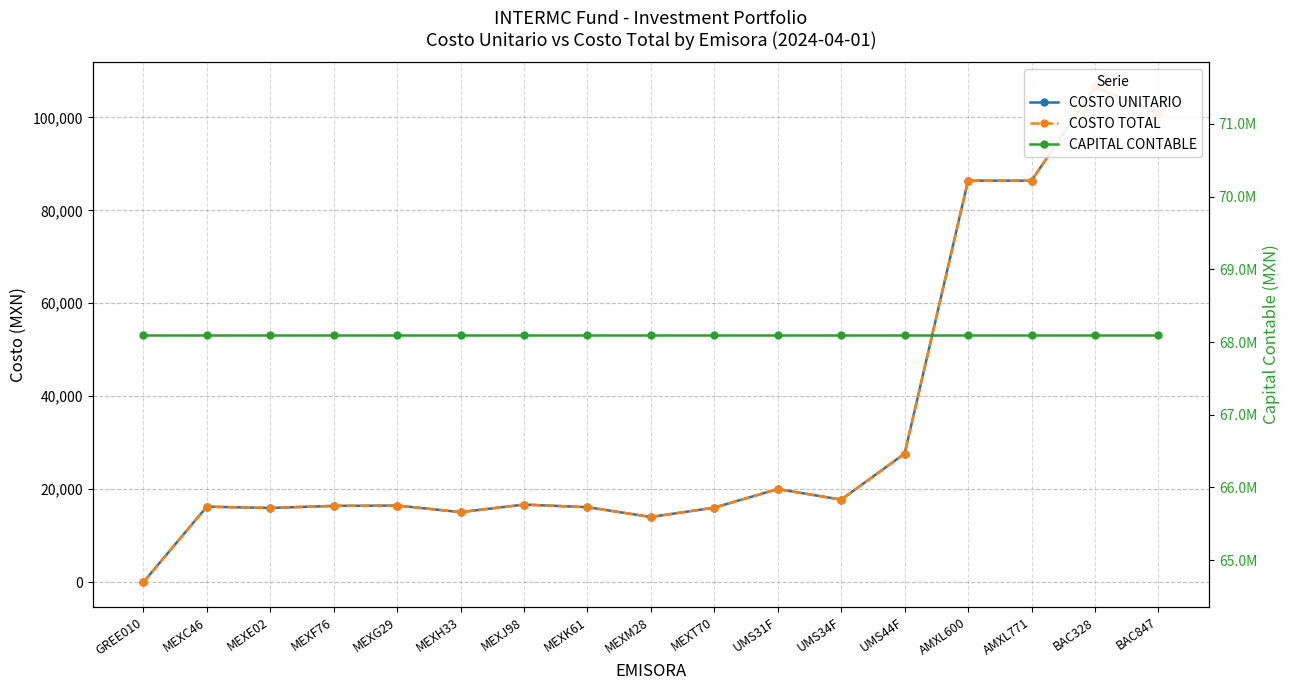

Is it true that COSTO TOTAL equals 17756.4 at UMS34F?

True